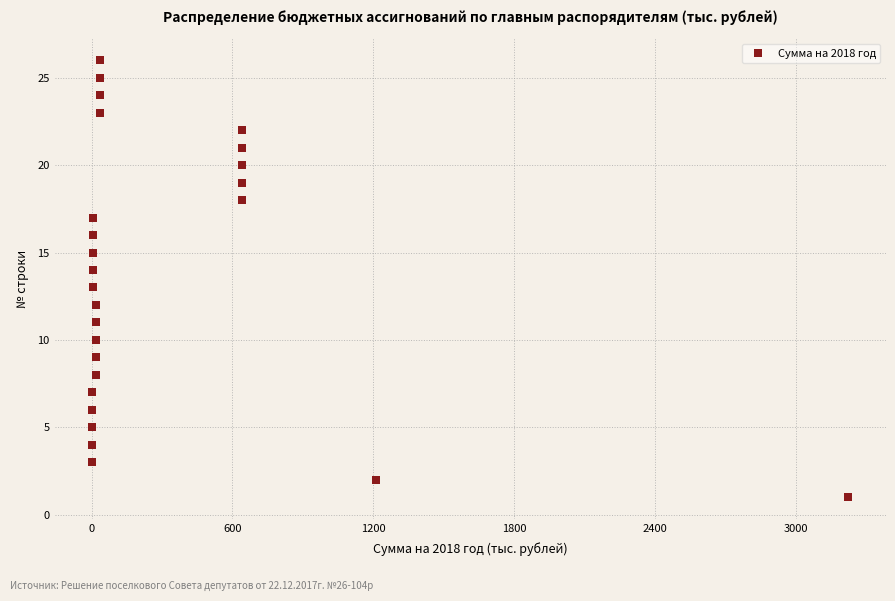

What is the range of Y values (max minus min)?

25